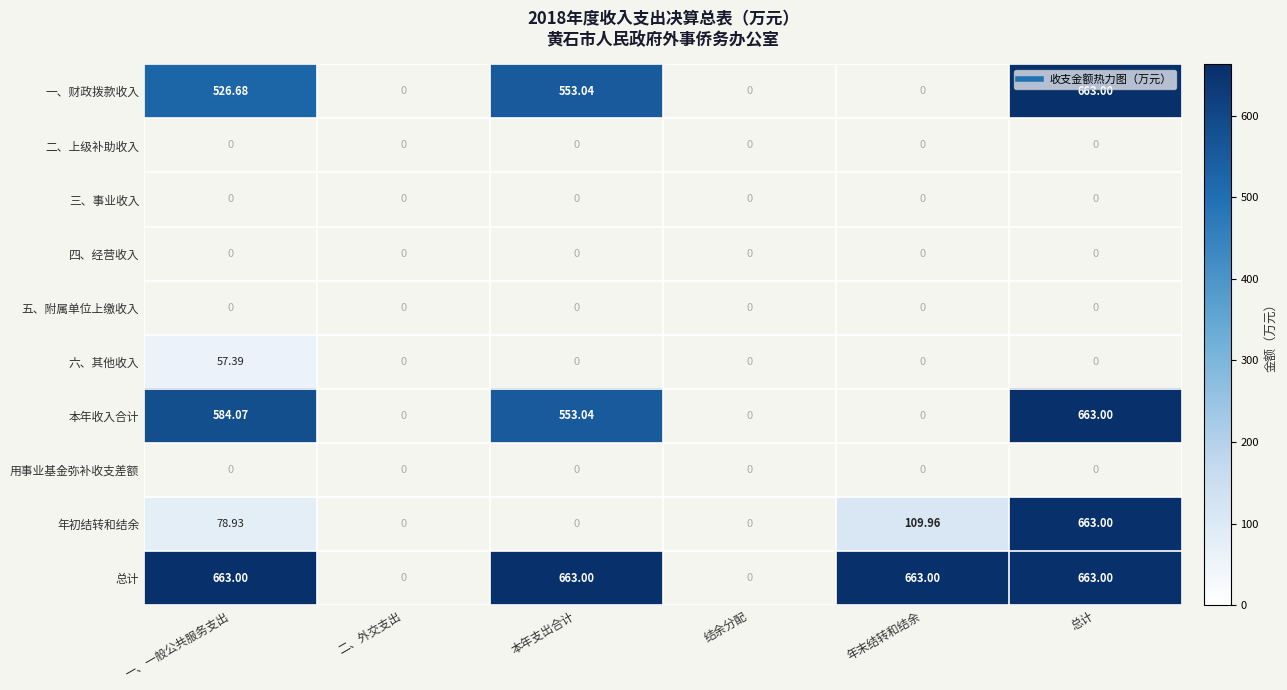

List the labels in order of 本年收入合计 value, largest first.

一、一般公共服务支出, 二、外交支出, 本年支出合计, 结余分配, 年末结转和结余, 总计